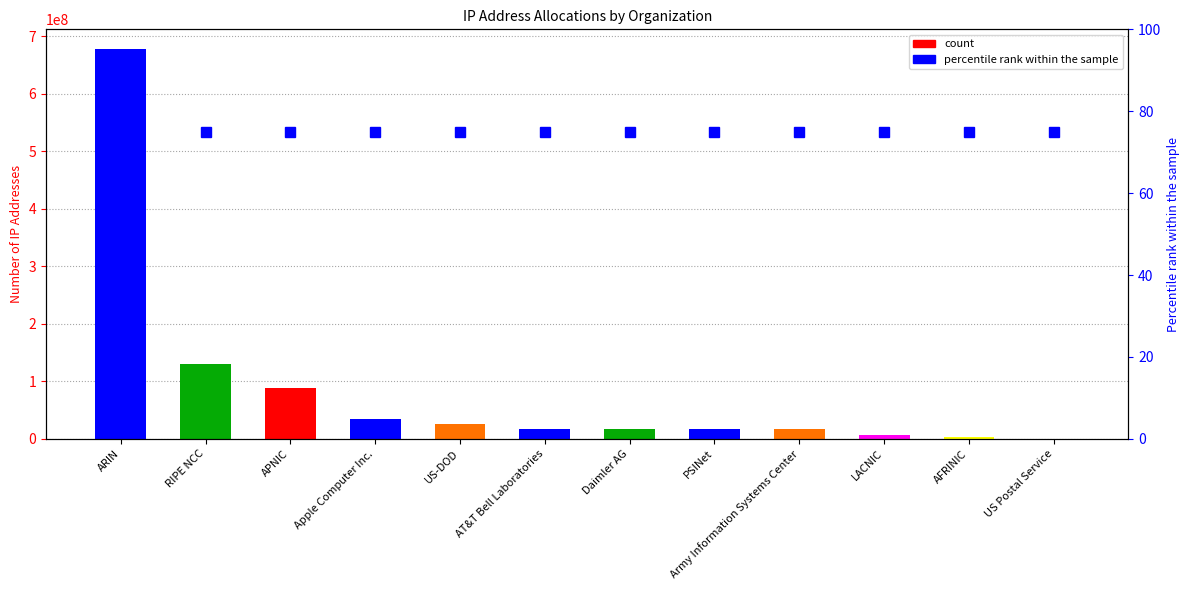

What is the difference between the maximum and minimum values in the col_1 series?

678163398